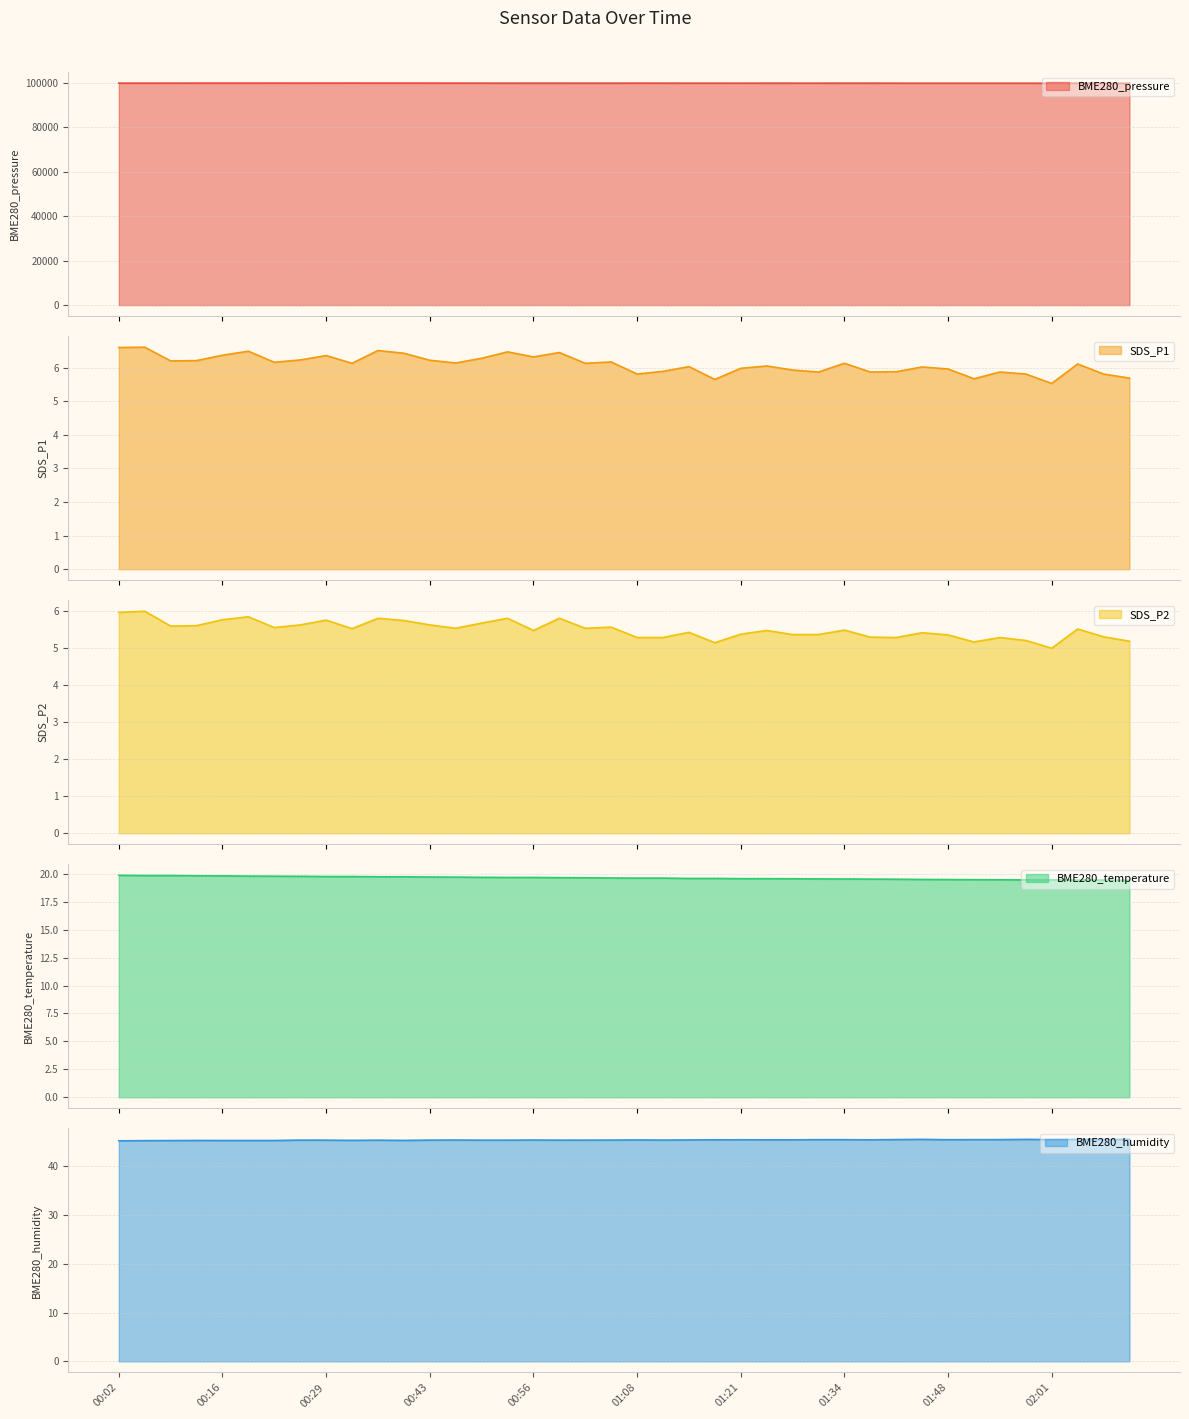

Which has a higher value, 02:04 or 00:53?

00:53